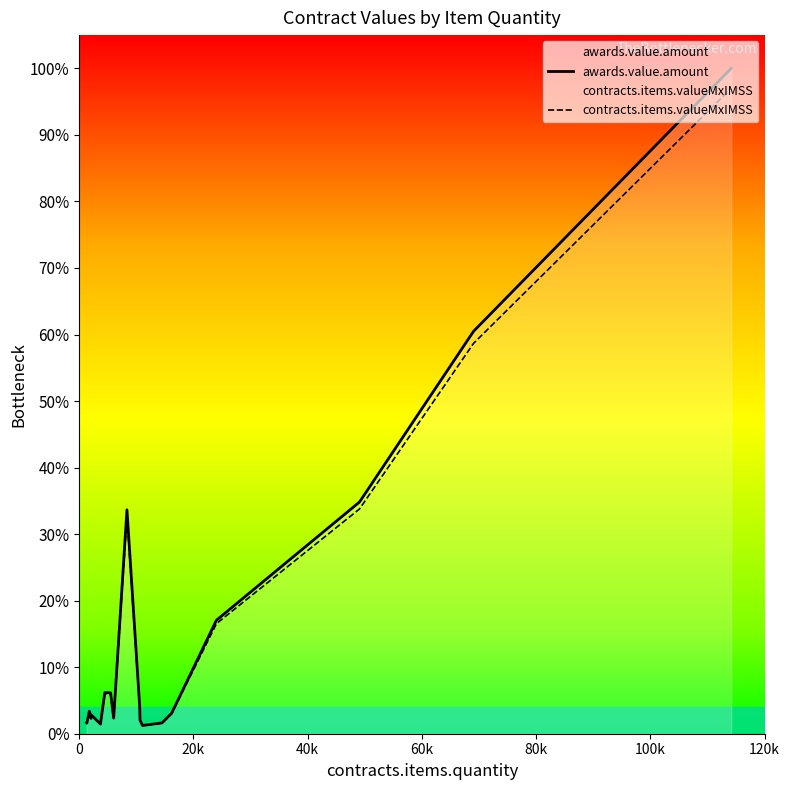

Does the chart have visible grid lines?

No